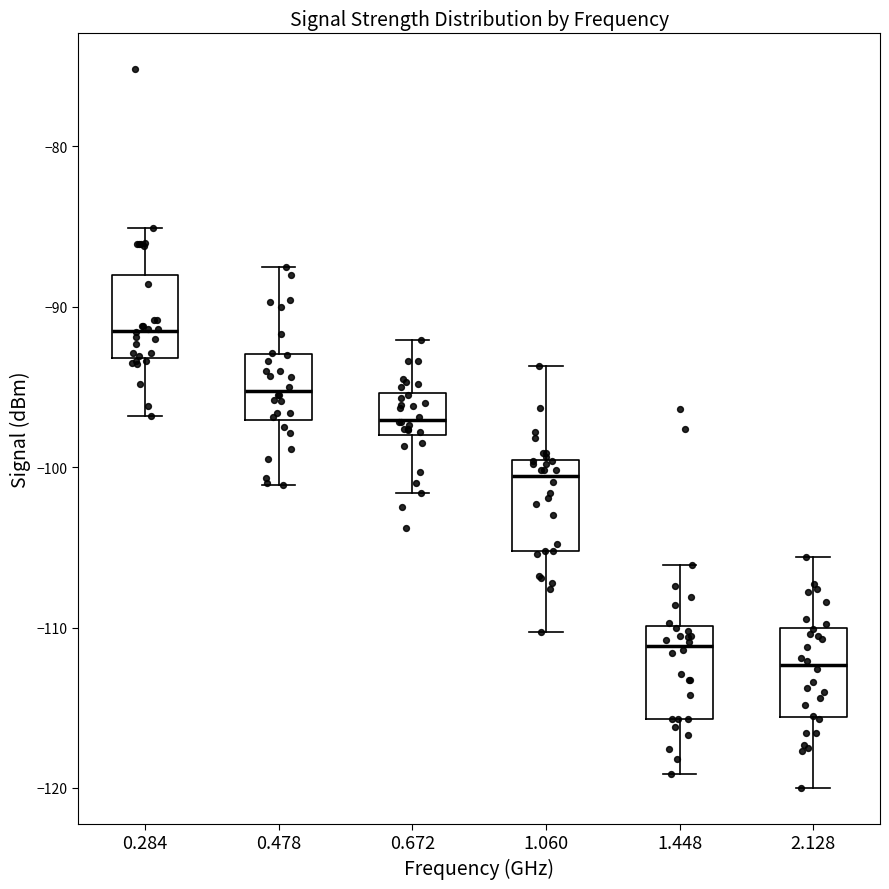

Which box's median line is the lowest?

2.128